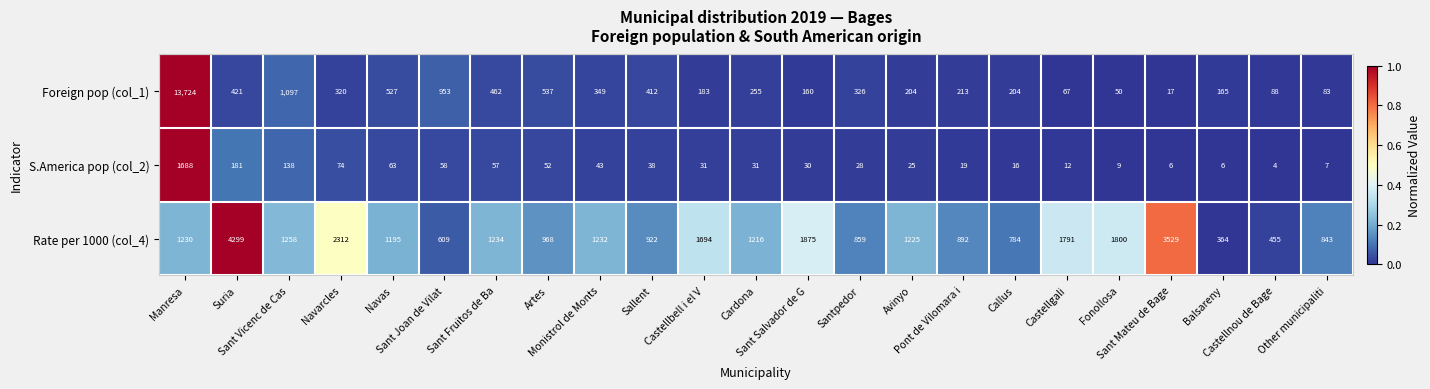

What is the average value of the S.America pop (col_2) series?

114